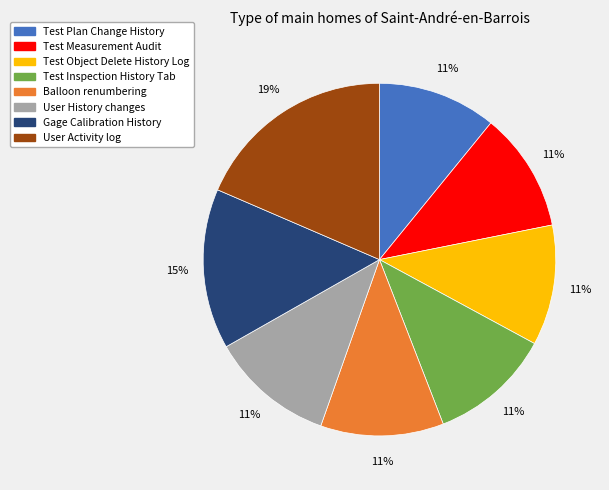

Does any single category account for the majority?

No